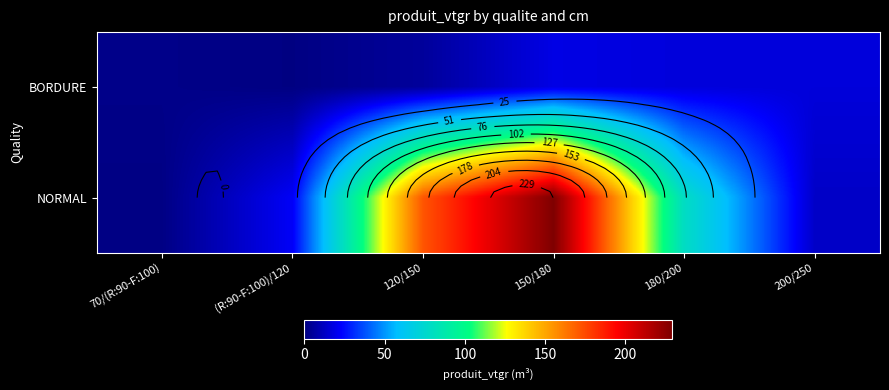

At which category is the sum across all series the highest?

150/180